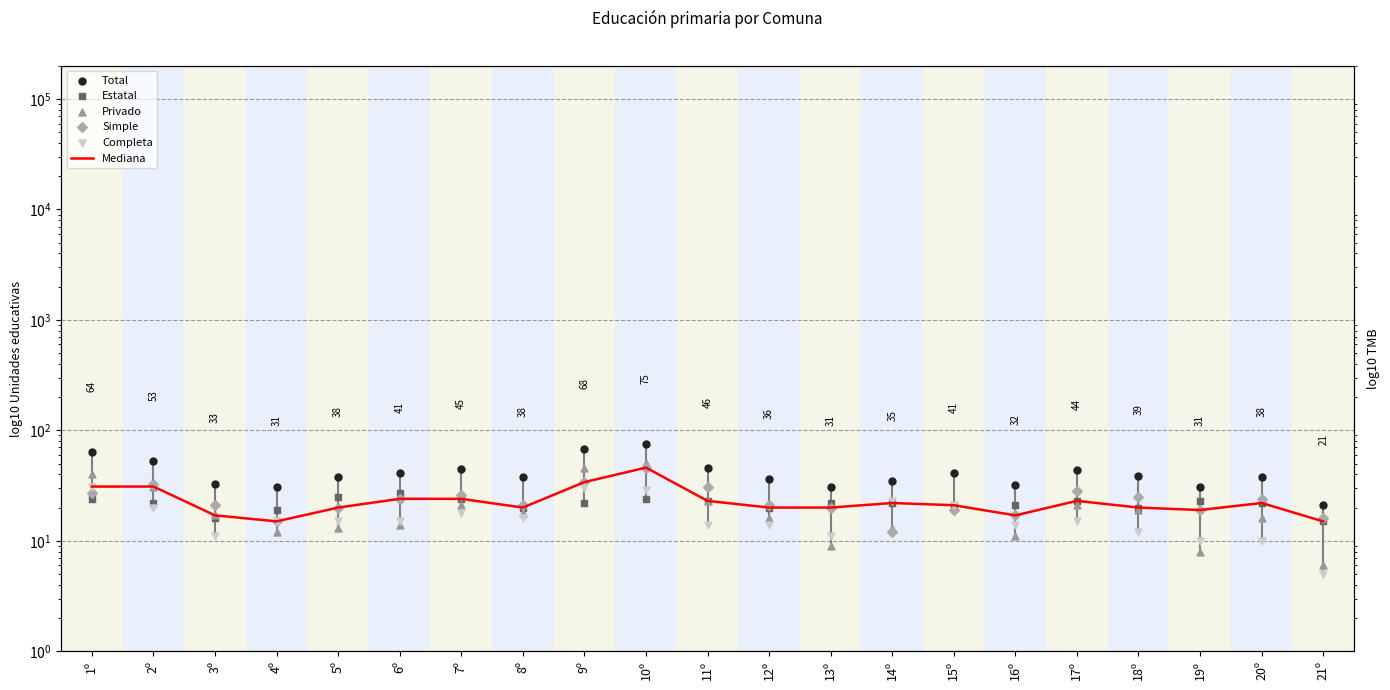

What are all the series names shown in the legend?

Mediana, Total, Estatal, Privado, Simple, Completa